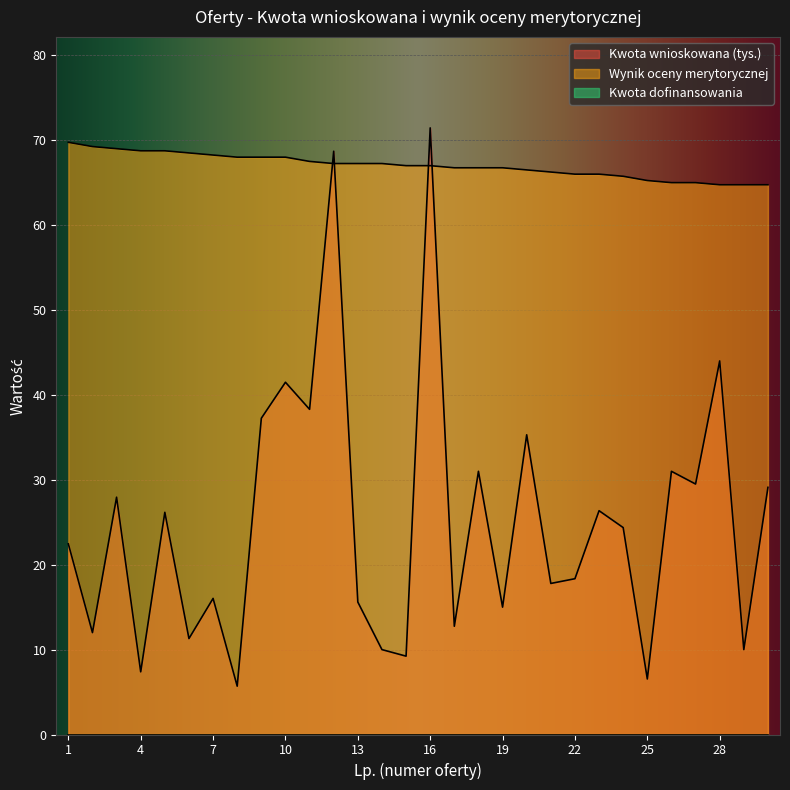

Which has a higher value, 1 or 16?

16